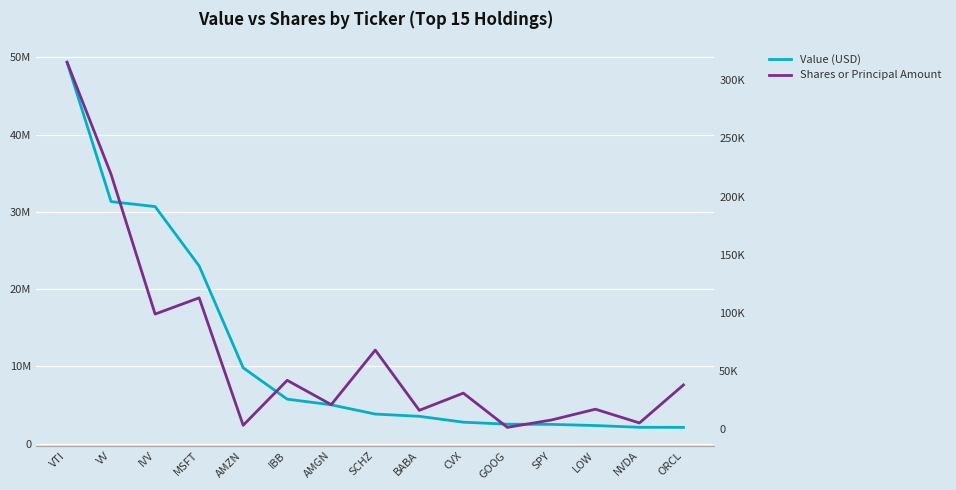

Is the value of Shares or Principal Amount at IBB greater than the value of Value (USD) at SPY?

No